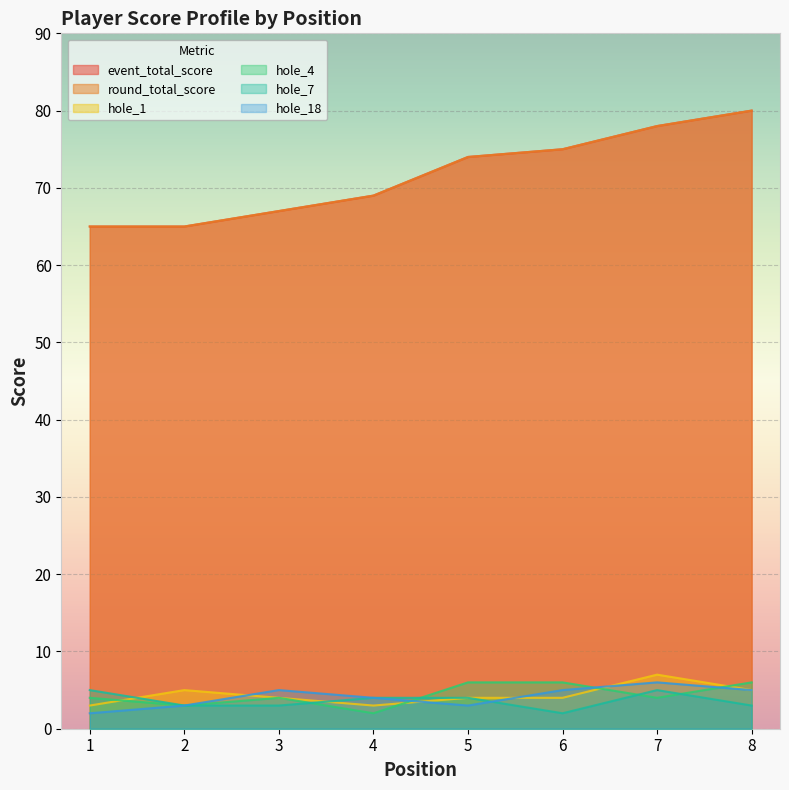

List the series in order of their peak value, lowest first.

hole_7, hole_4, hole_18, hole_1, event_total_score, round_total_score